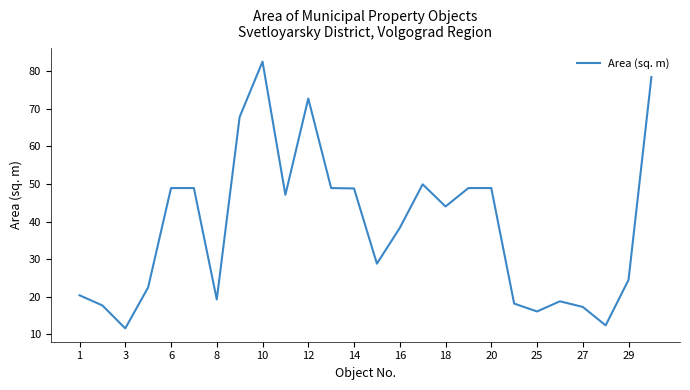

True or false: the data has more than 2 interior local peaks.

True